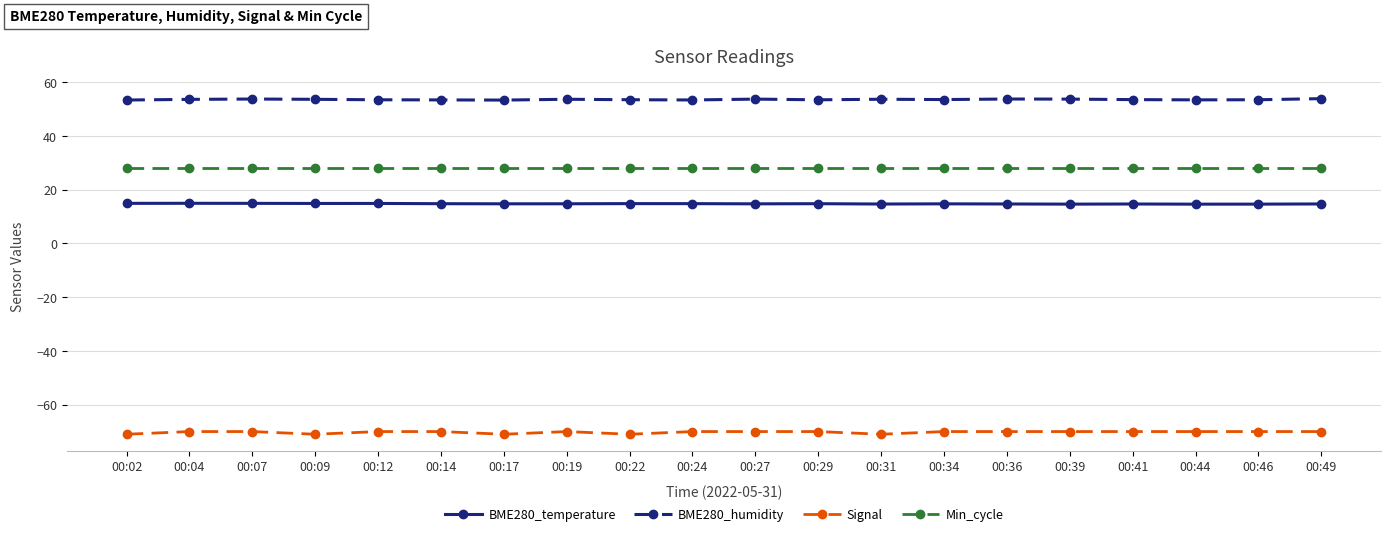

Is it true that Signal equals -37.8 at 00:07?

False